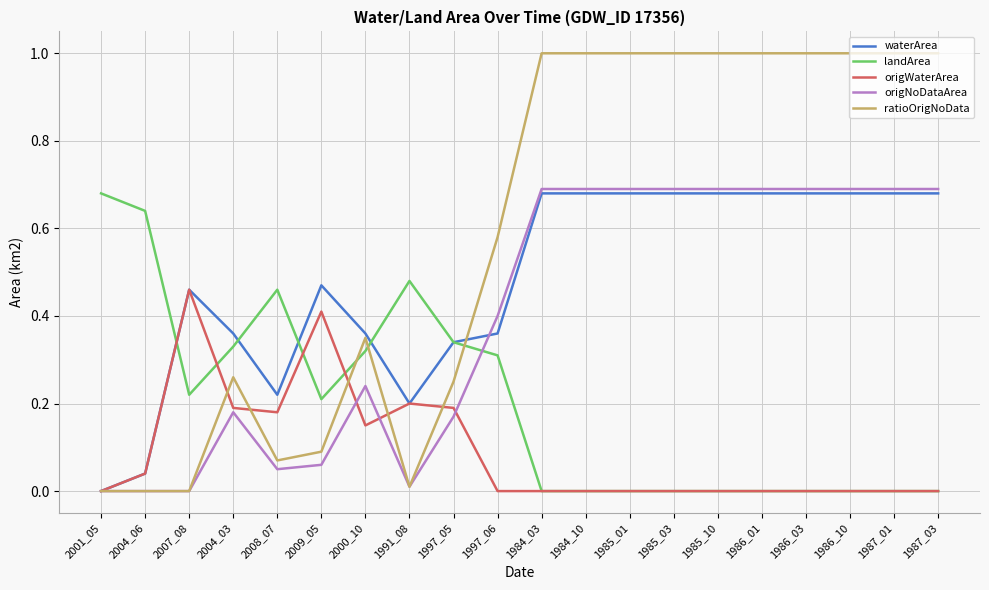

The landArea series shows 0.3 at 1997_06. True or false?

True